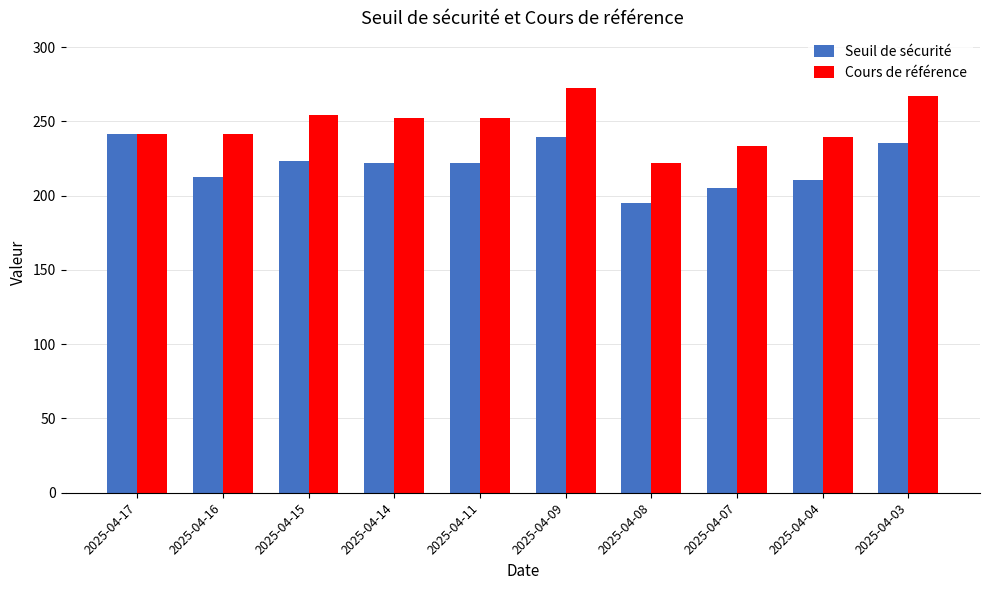

Between 2025-04-17 and 2025-04-16, which series saw the biggest shift?

Seuil de sécurité